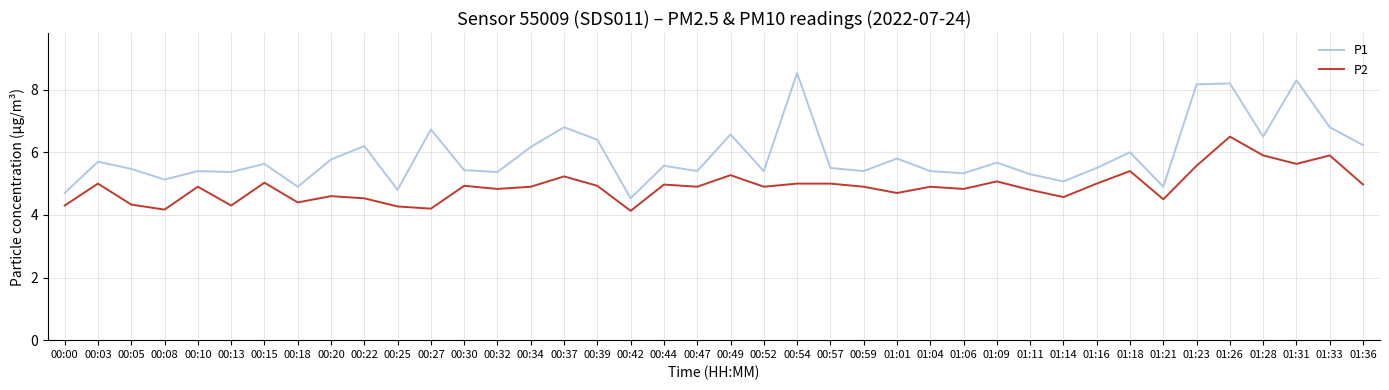

List the series in order of their overall mean, lowest first.

P2, P1